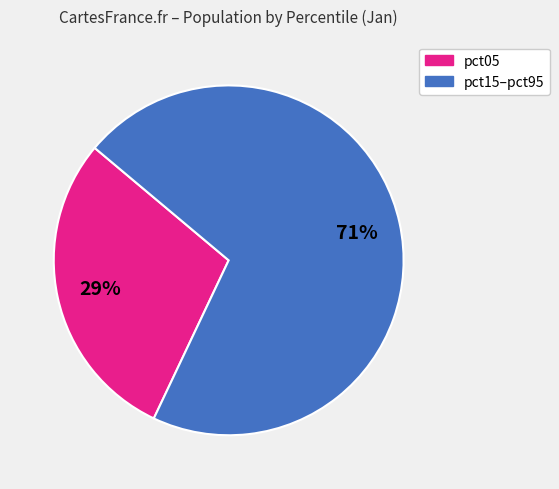

Is there a majority slice in this chart?

Yes